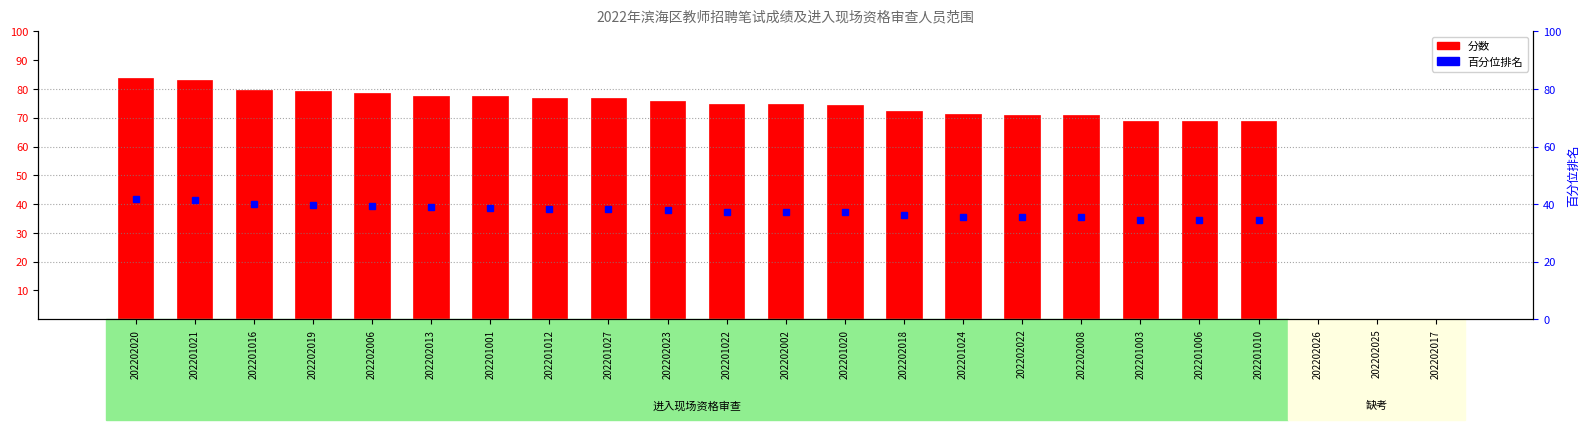

List the labels in order of value, largest first.

202202020, 202201021, 202201016, 202202019, 202202006, 202202013, 202201001, 202201012, 202201027, 202202023, 202201022, 202202002, 202201020, 202202018, 202201024, 202202022, 202202008, 202201003, 202201006, 202201010, 202202026, 202202025, 202202017